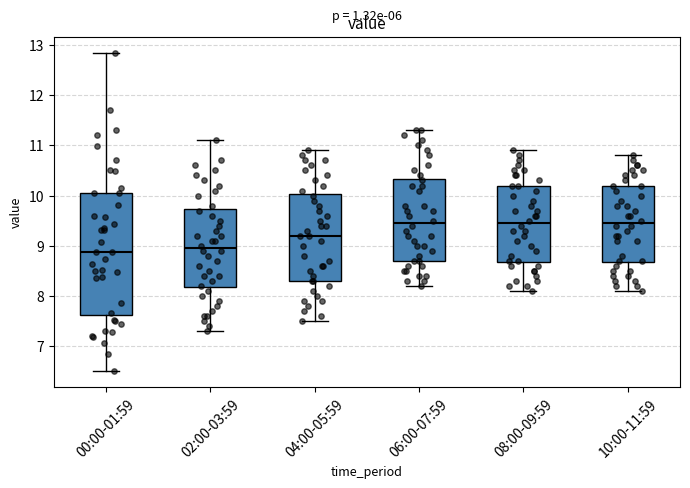

Where does the upper whisker of the box for 00:00-01:59 end on the y-axis? The values are not printed on the chart, so give them approximately, as read against the axis.

12.9